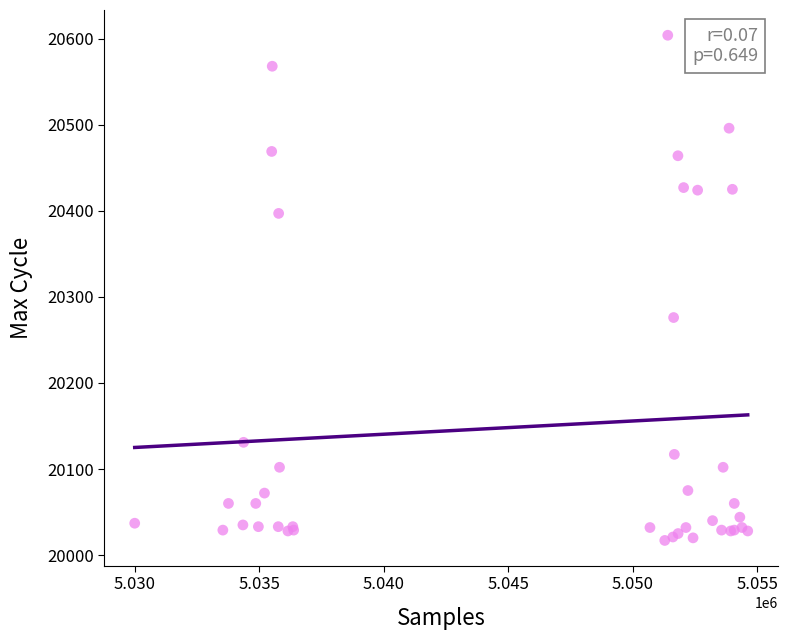

What Y value in the scatter plot is closest to 20310?

20276